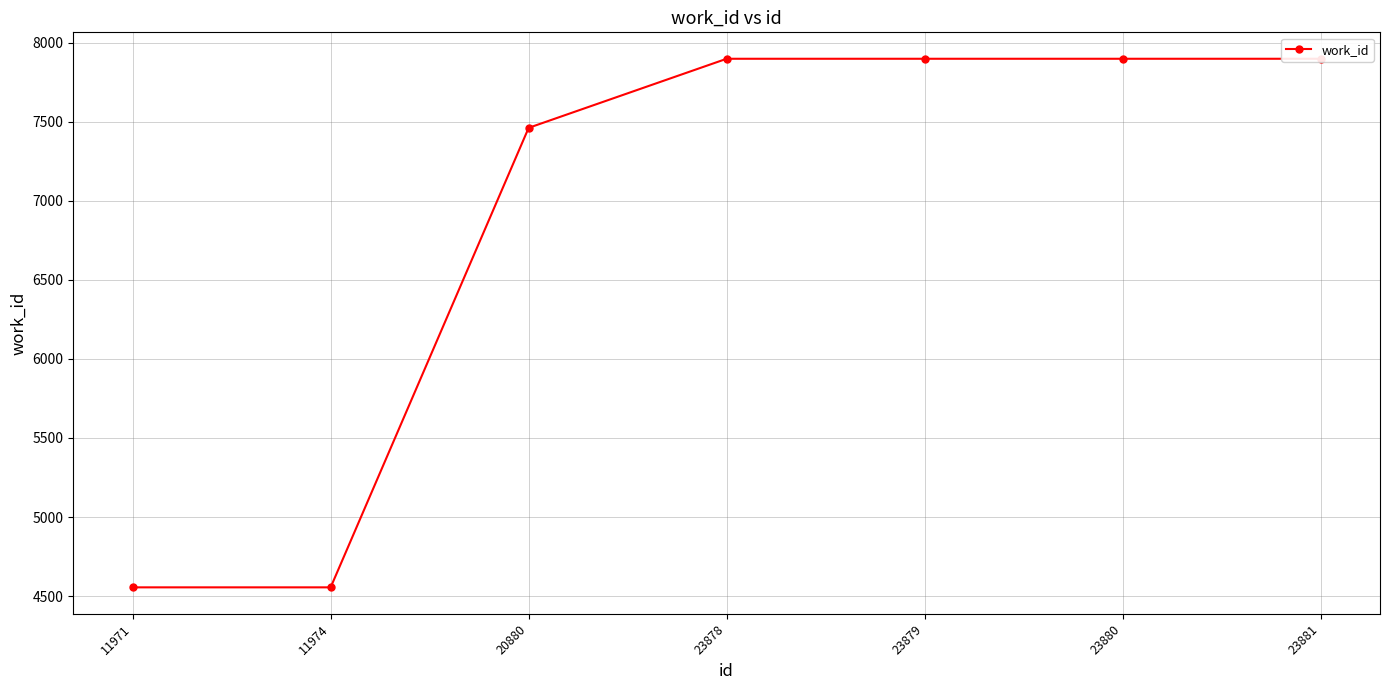

Is it true that the value at 11974 is 2705?

False